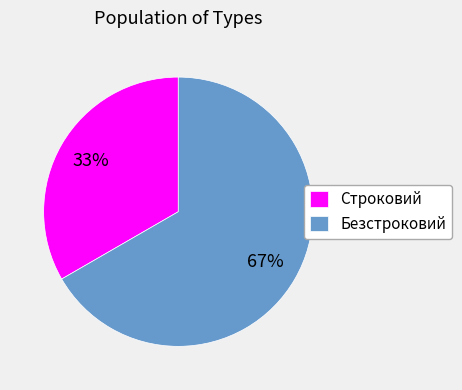

What is the largest slice in the pie chart?

Безстроковий